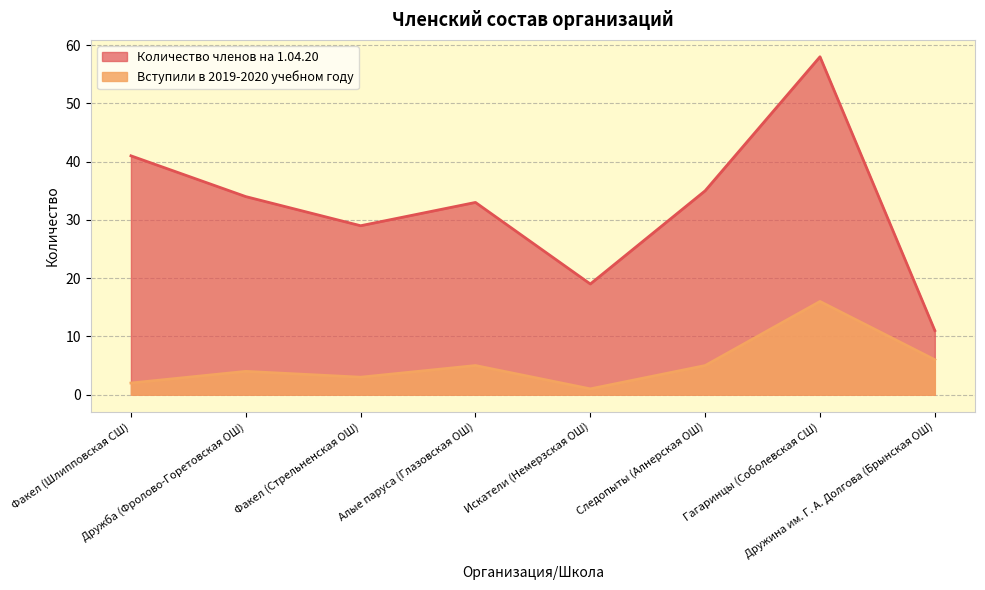

Is it true that Вступили в 2019-2020 учебном году equals 9 at Дружина им. Г. А. Долгова (Брынская ОШ)?

False